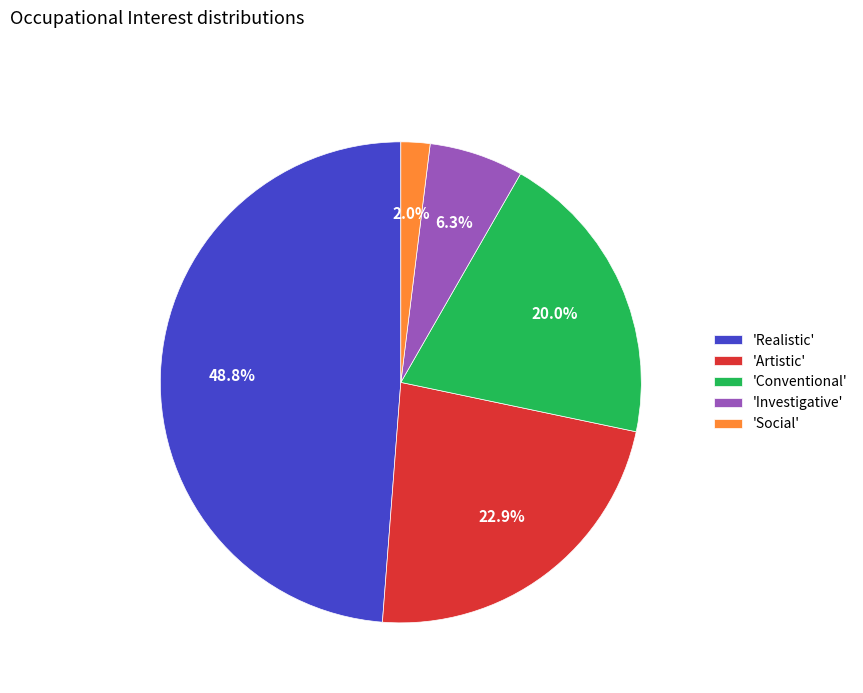

Rank the categories by value from lowest to highest.

'Social', 'Investigative', 'Conventional', 'Artistic', 'Realistic'